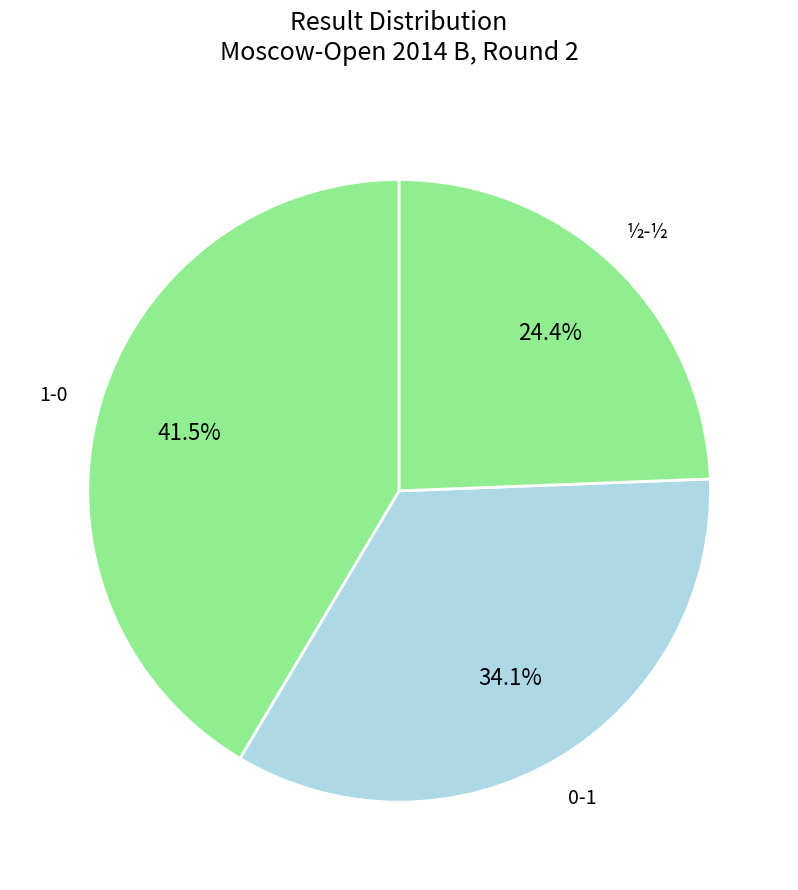

Is the sum of 1-0 and ½-½ greater than half?

Yes